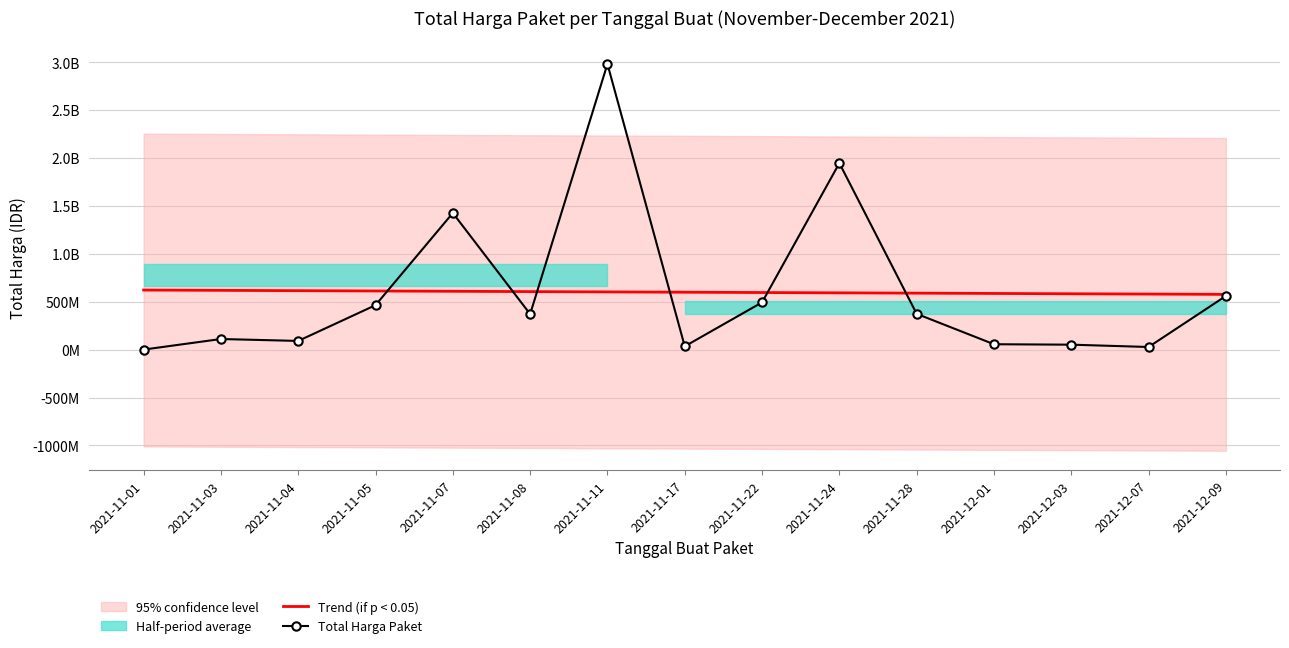

What is the sum of the Total Harga Paket values at 2021-11-28 and 2021-11-01?

373750053.0